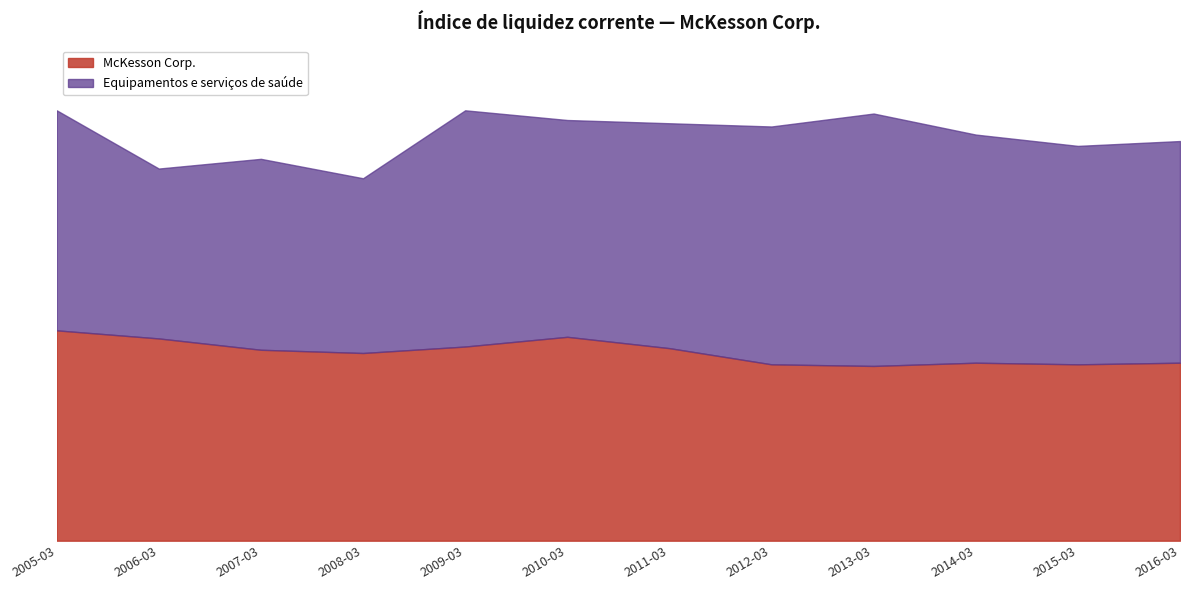

Which category has the highest value in the Equipamentos e serviços de saúde series?

2013-03